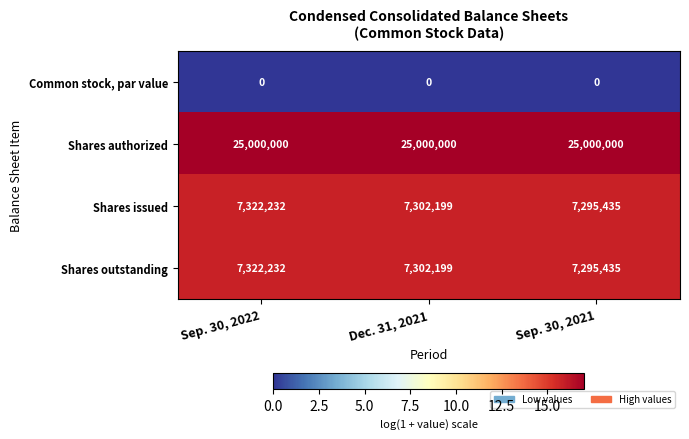

What is the difference between the second highest and minimum values in the Shares outstanding series?

6764